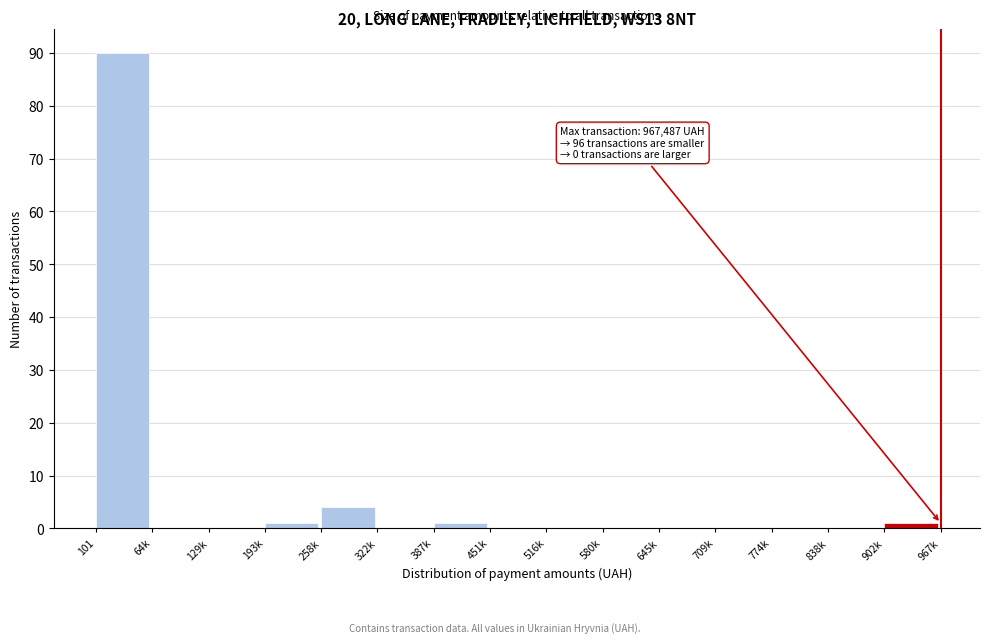

Reading left to right, list all the values displayed in this chart.

101=90	64k=0	129k=0	193k=1	258k=4	322k=0	387k=1	451k=0	516k=0	580k=0	645k=0	709k=0	774k=0	838k=0	902k=1